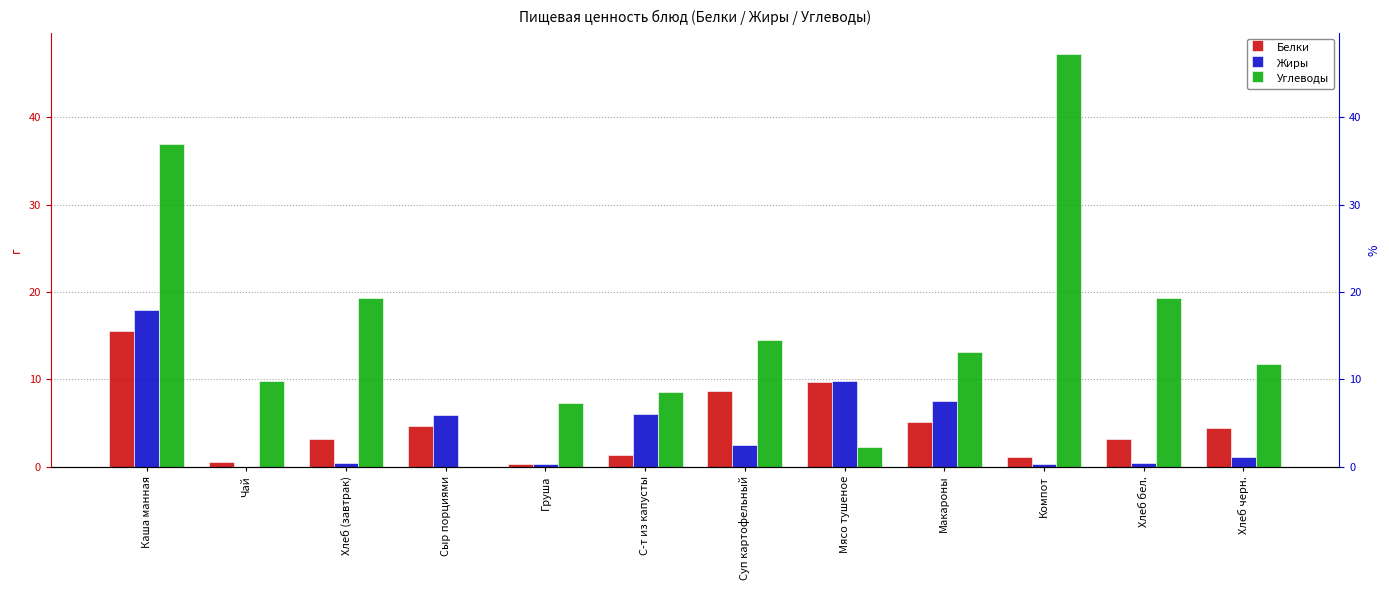

List the series in order of their peak value, highest first.

Углеводы, Жиры, Белки